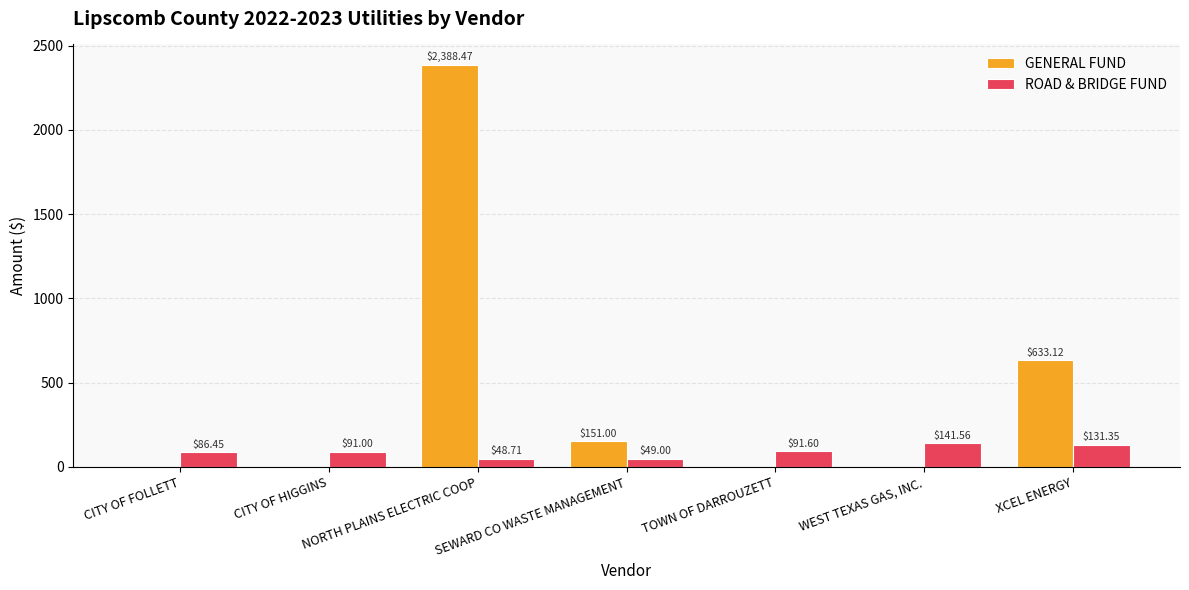

What are all the series names shown in the legend?

GENERAL FUND, ROAD & BRIDGE FUND